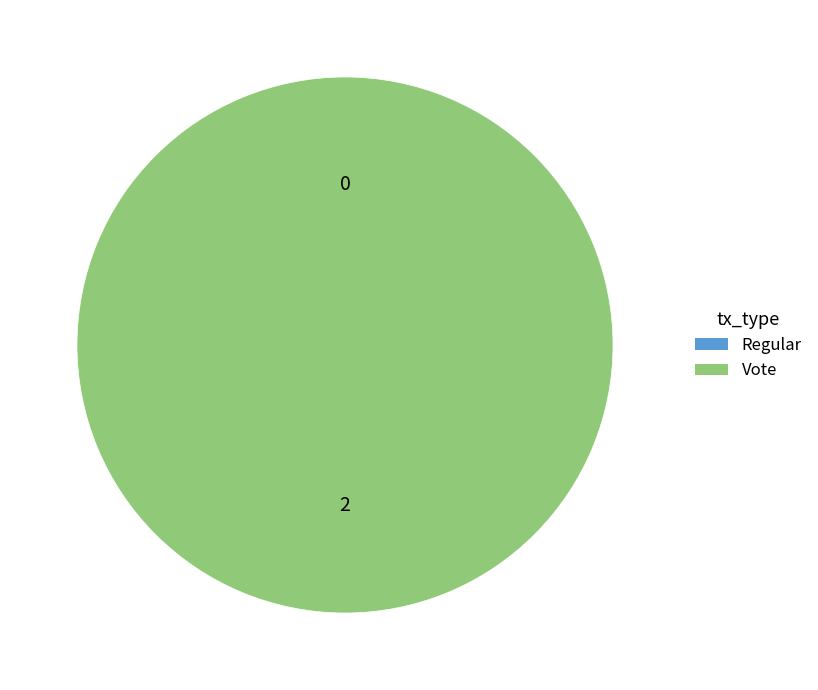

Is there any slice that represents more than half of the pie?

Yes